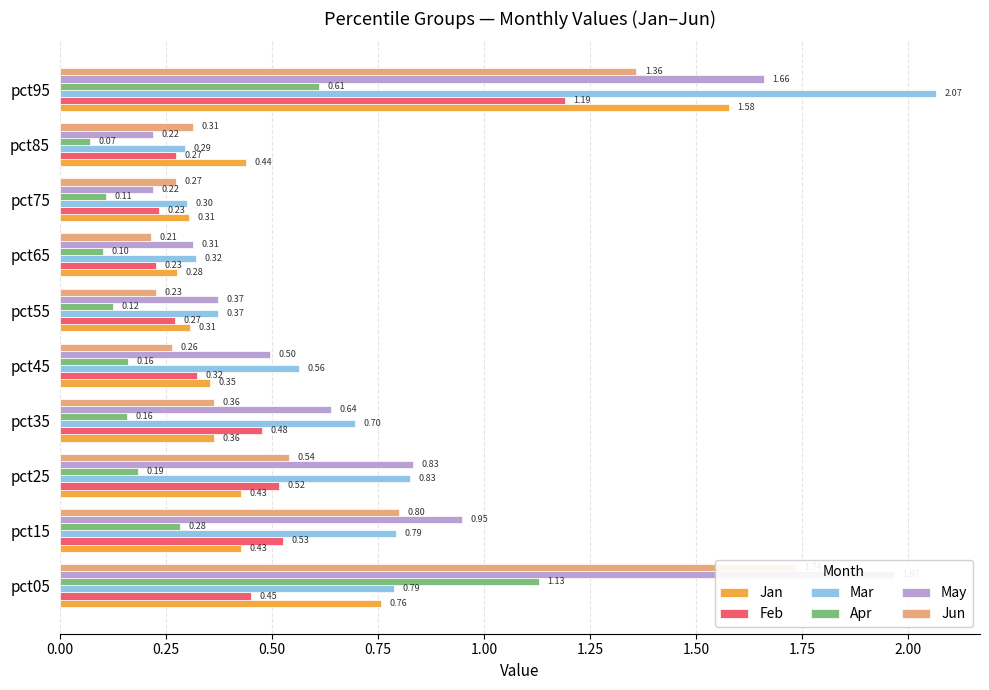

True or false: May has a value of 0.3 at pct35.

False